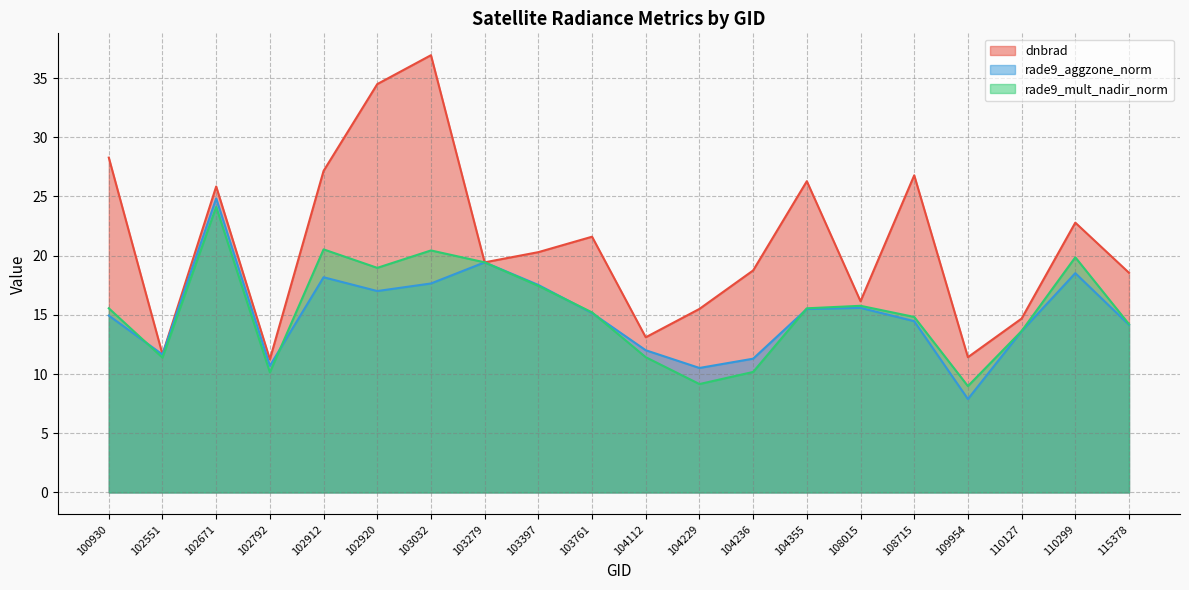

Is it true that dnbrad equals 25.8 at 102671?

True